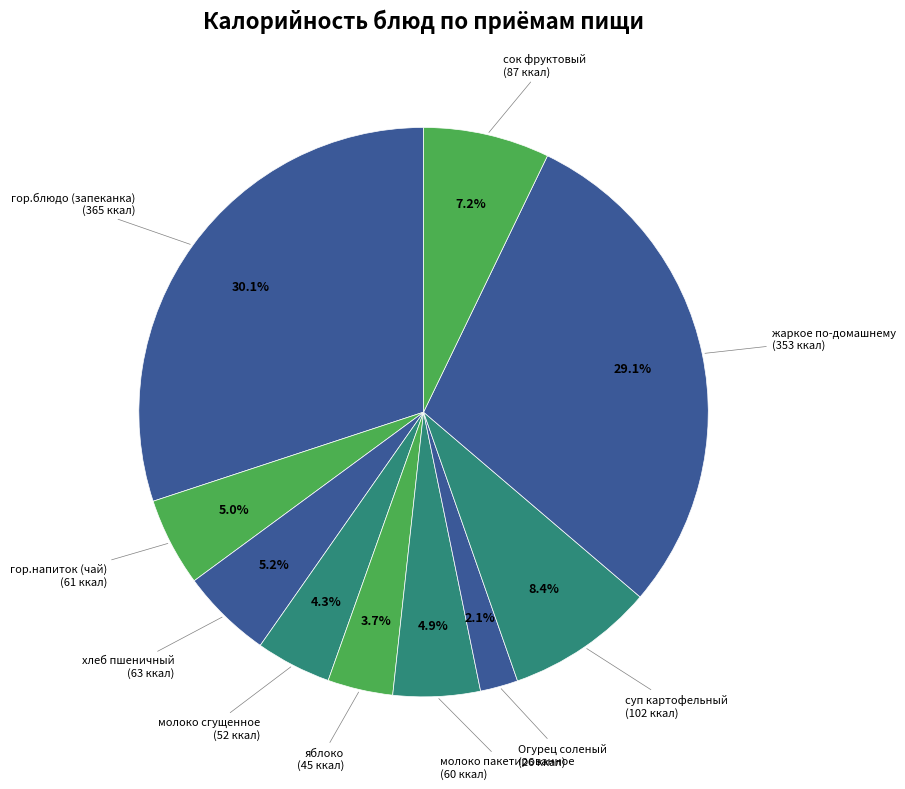

How many slices are in this pie chart?

10